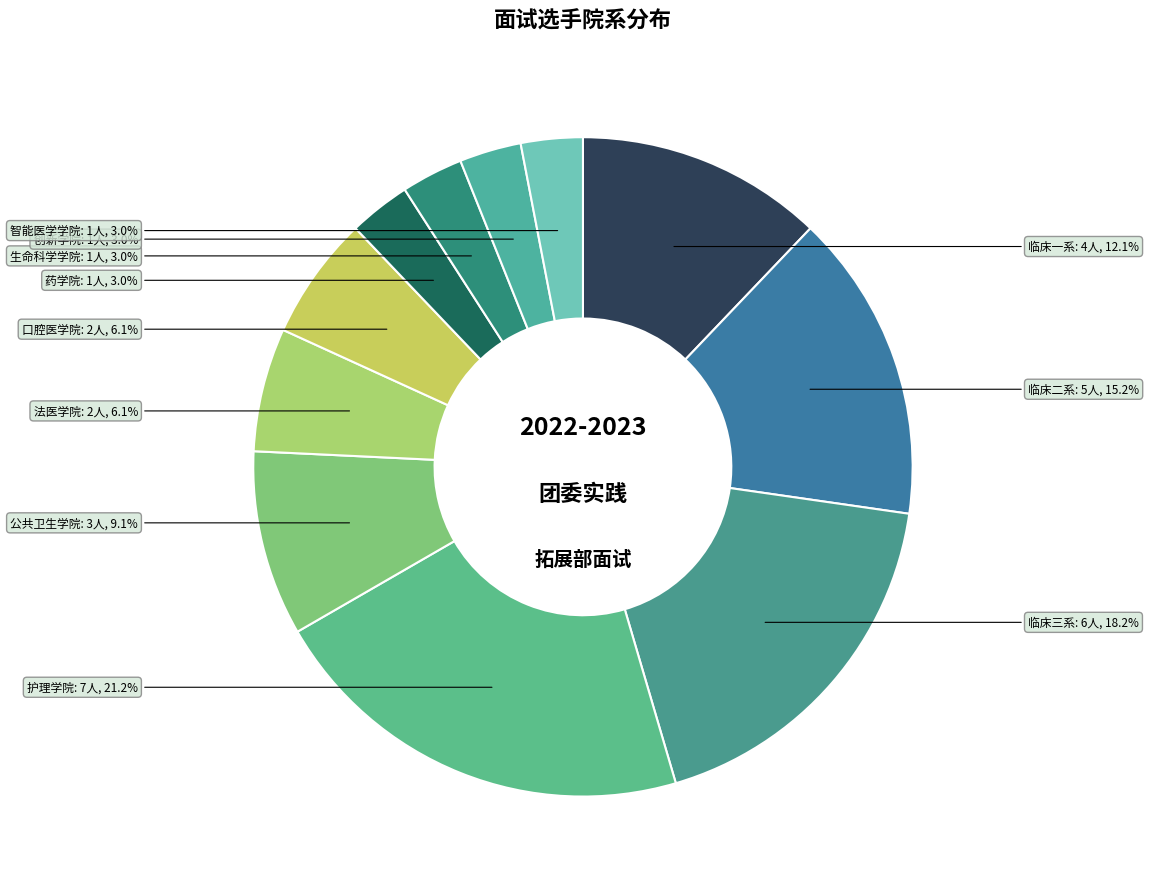

Count the number of slices in the pie.

11